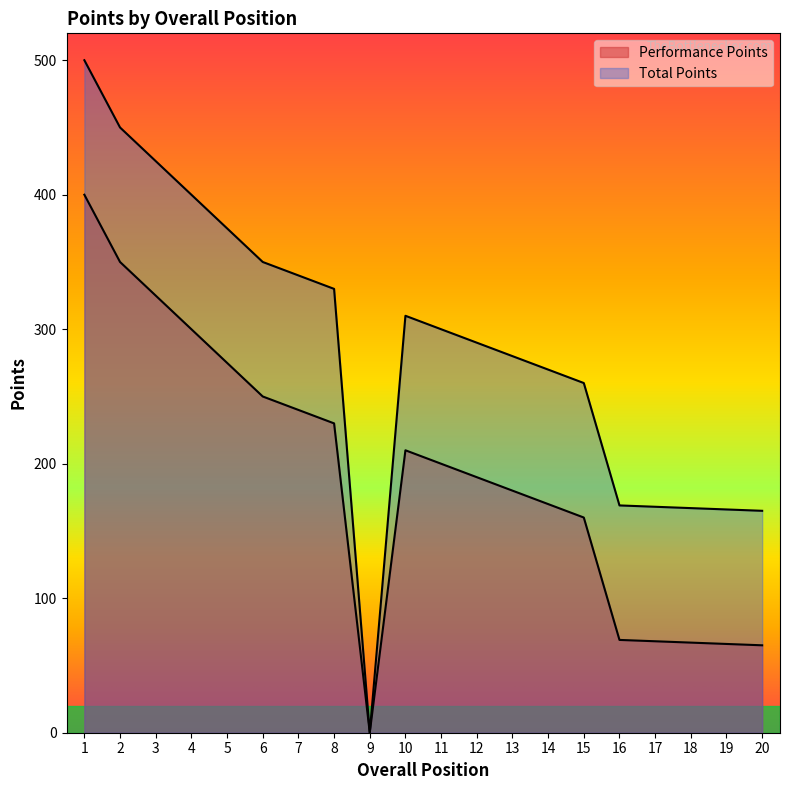

True or false: Total Points and Performance Points cross at least once.

False